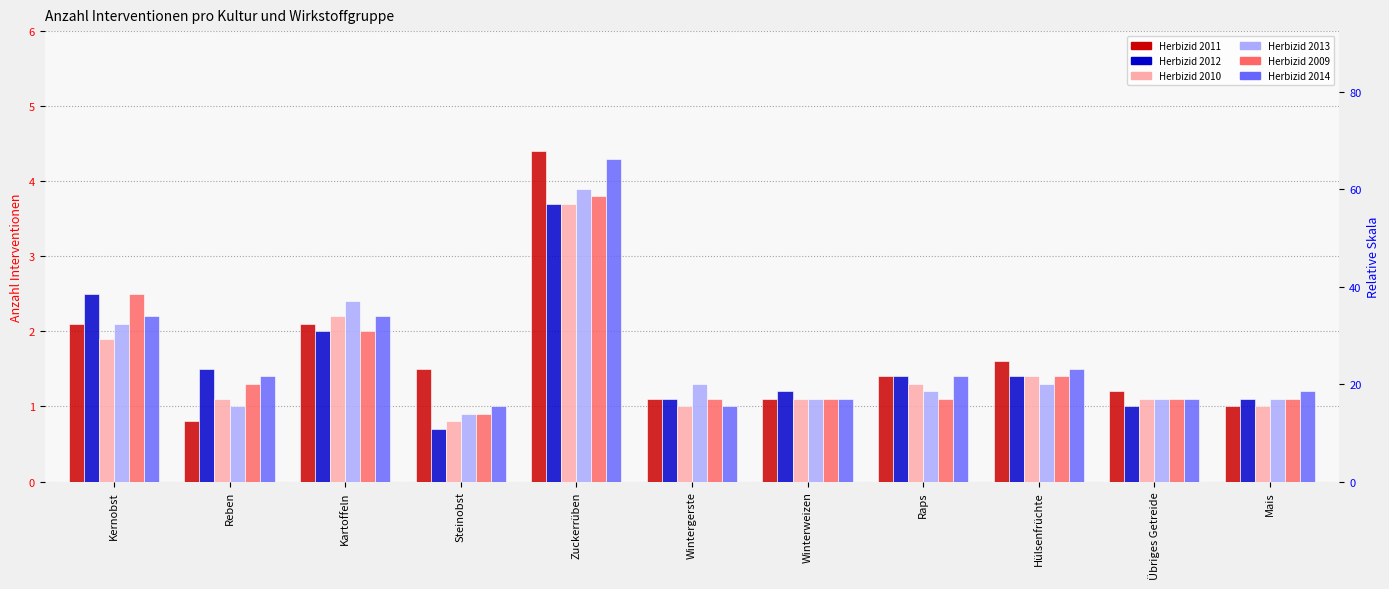

True or false: Herbizid 2012 has a value of 1.4 at Raps.

True